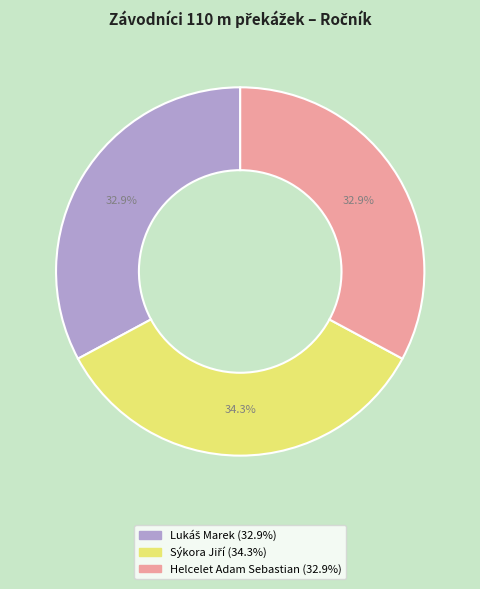

Does Helcelet Adam Sebastian represent more than half of the total?

No